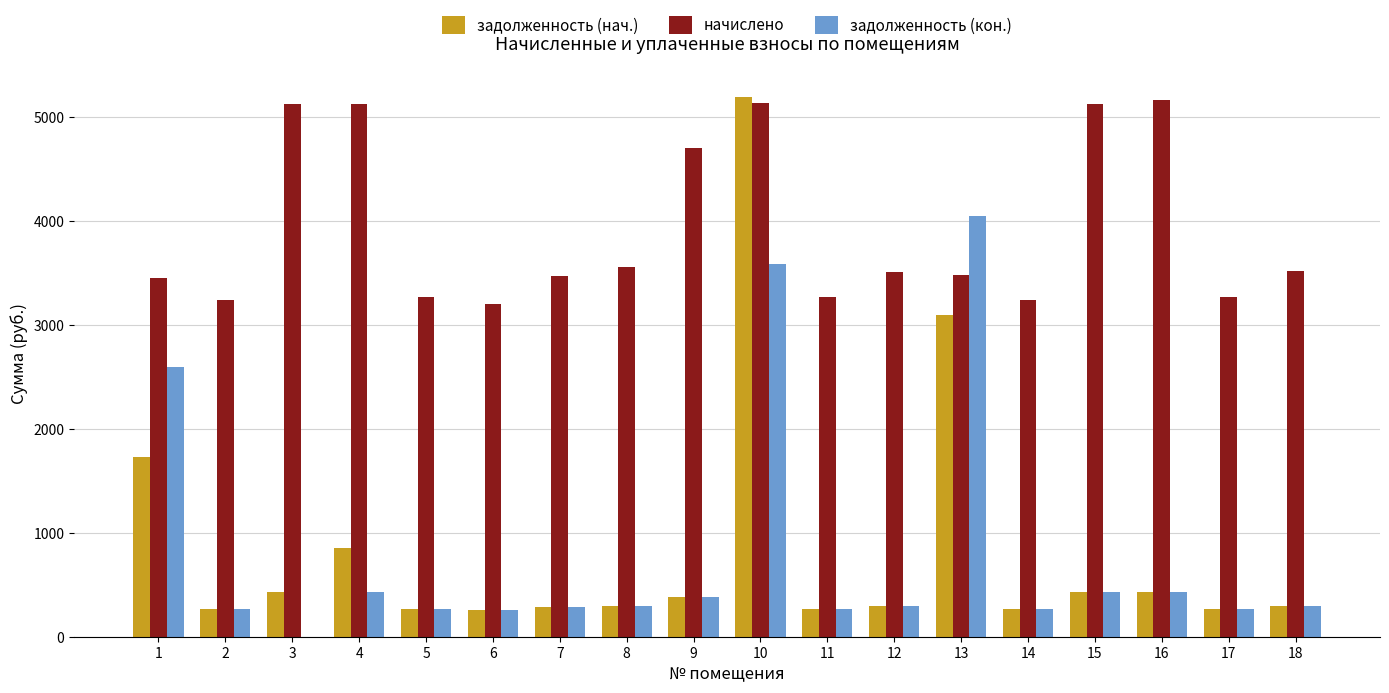

The задолженность (нач.) series shows 118.0 at 7. True or false?

False